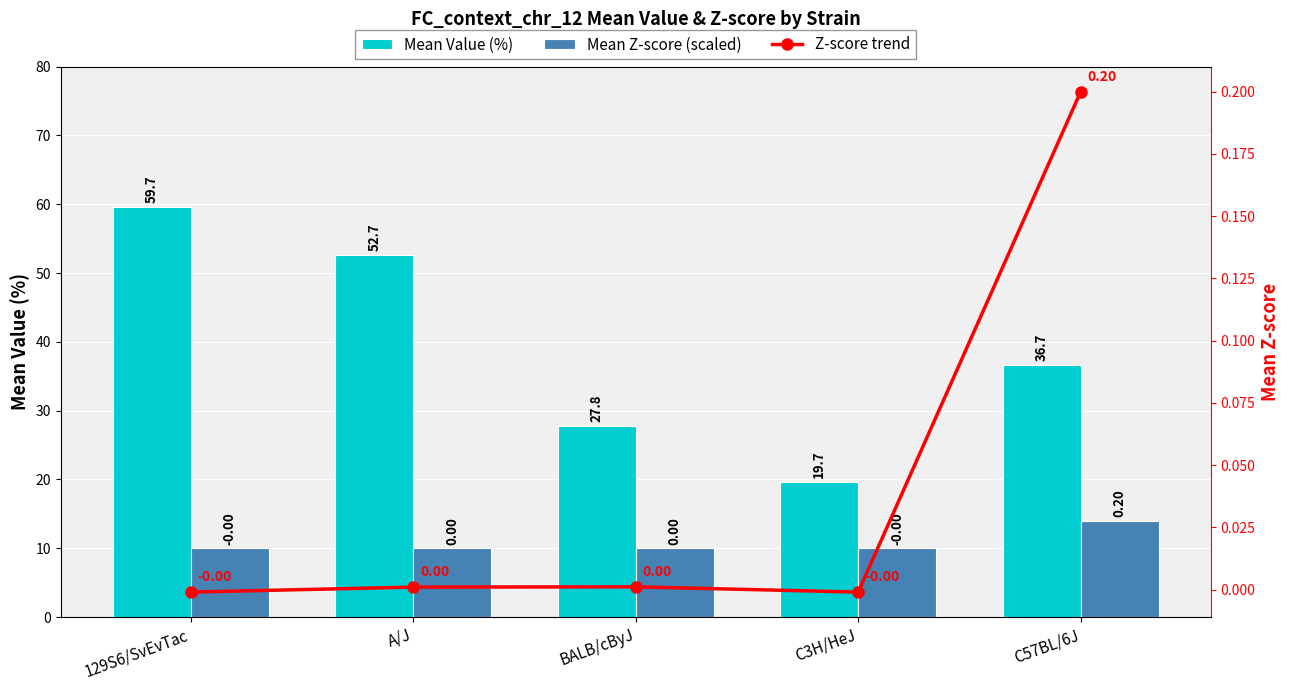

Between C3H/HeJ and C57BL/6J, which series saw the biggest shift?

Mean Value (%)